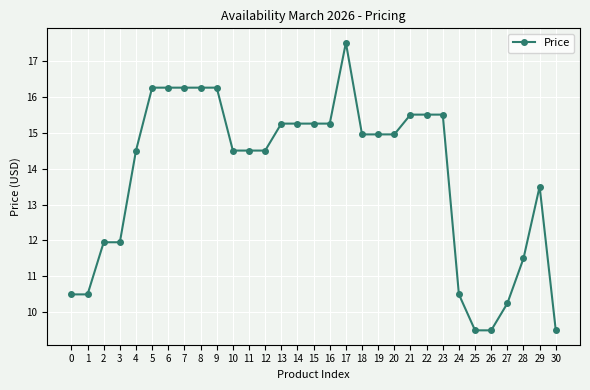

How many categories are shown in the chart?

31